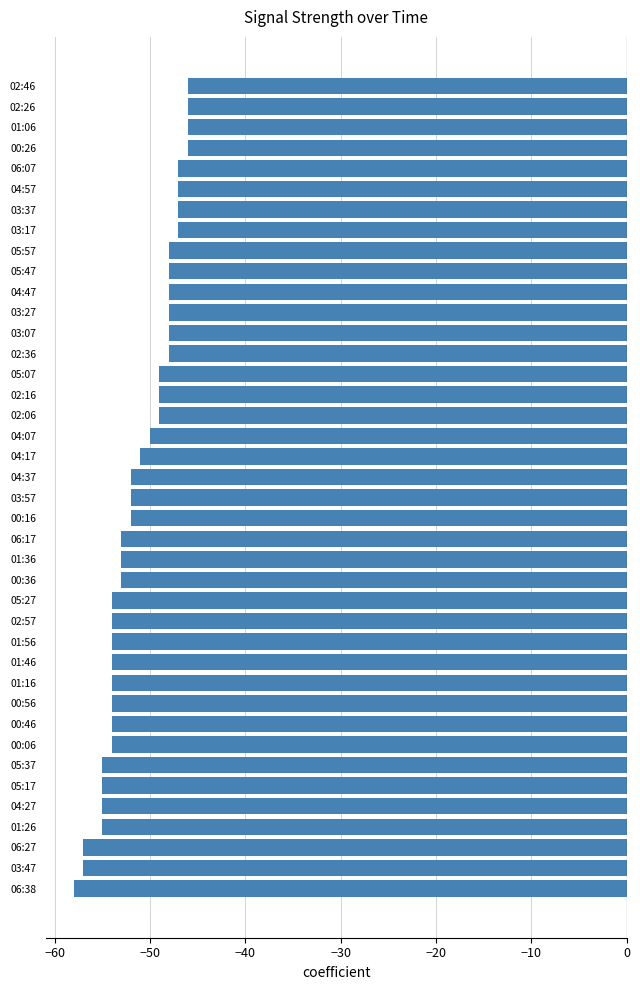

What is the change in value from 02:57 to 04:17?

+3